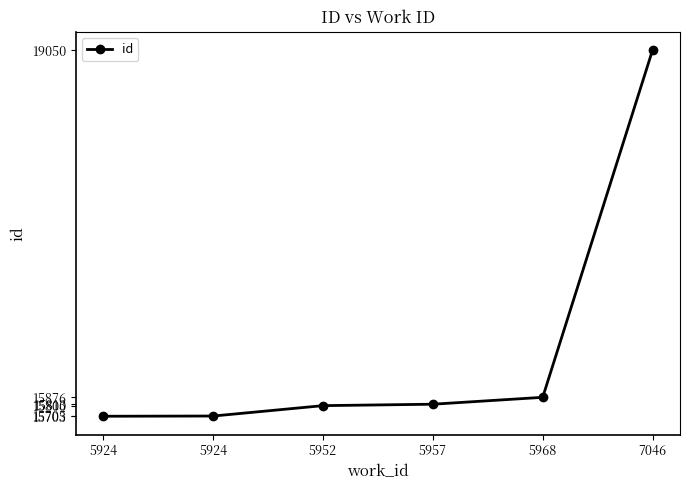

How many lines are shown in the chart?

1